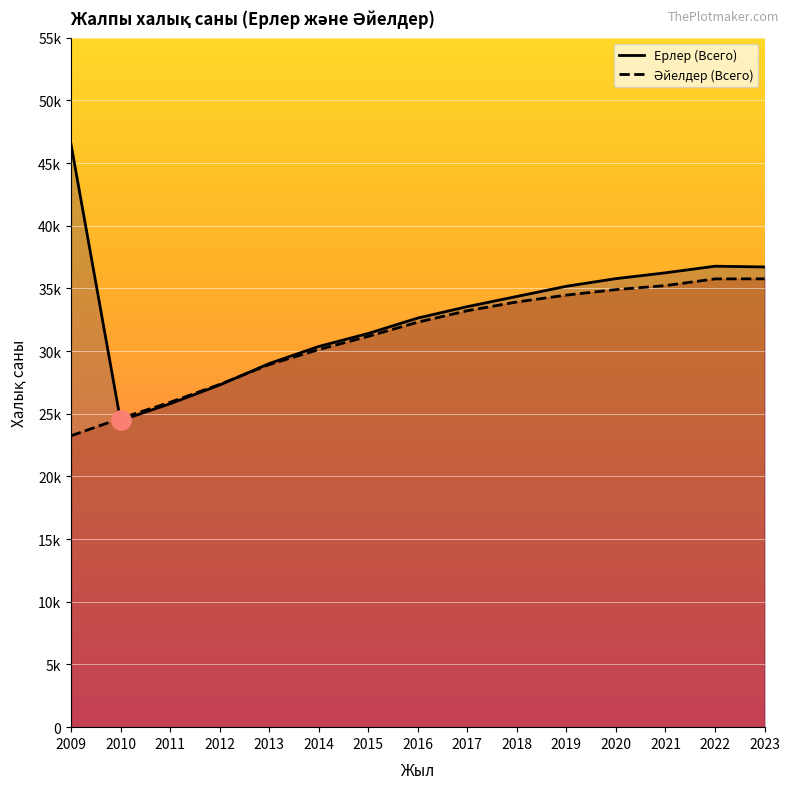

Does the chart display data point markers on the line(s)?

No